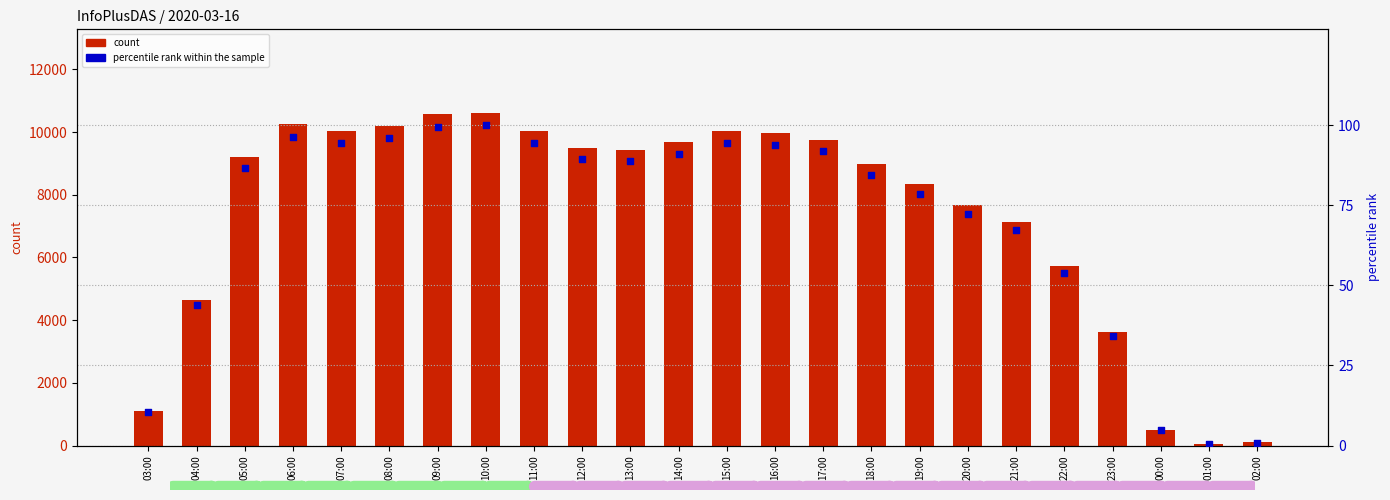

Which series has the widest spread of Y values?

count